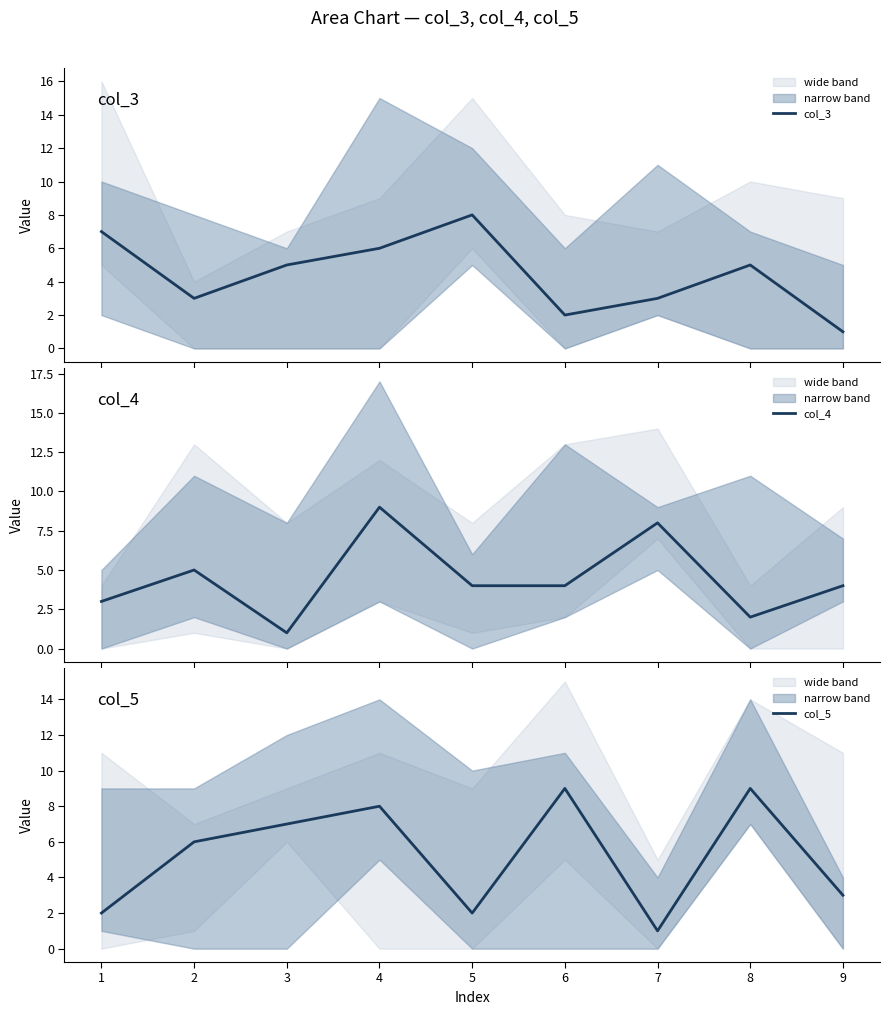

Which category has the lowest value in the col_3 series?

9